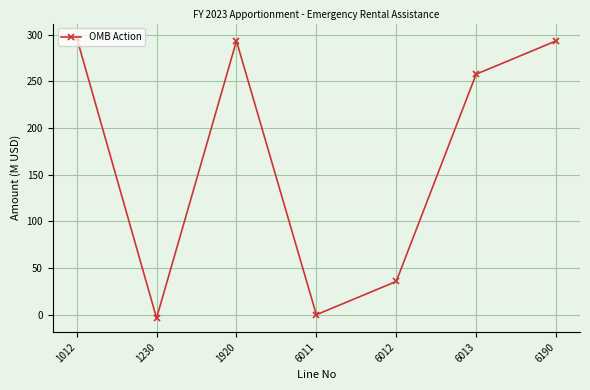

What is the sum of all values?

1173.5